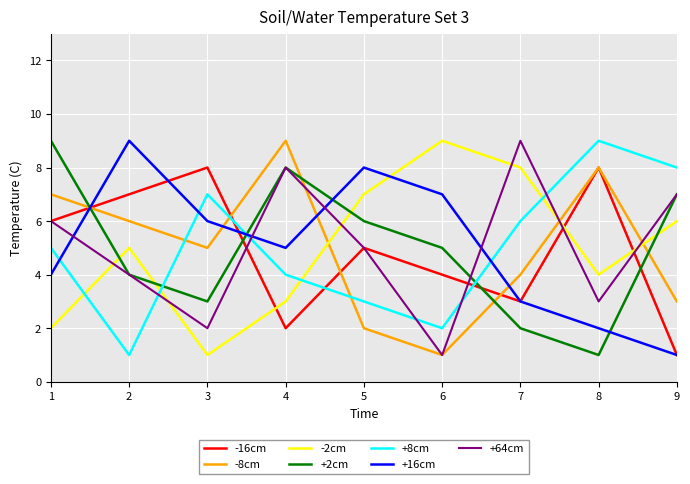

Rank the series at 3 from highest to lowest value.

-16cm, +8cm, +16cm, -8cm, +2cm, +64cm, -2cm